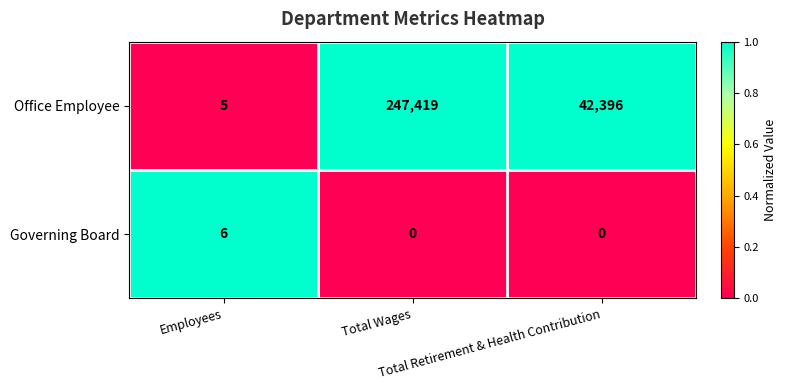

Count the Office Employee values in the range 5 to 247419.

3